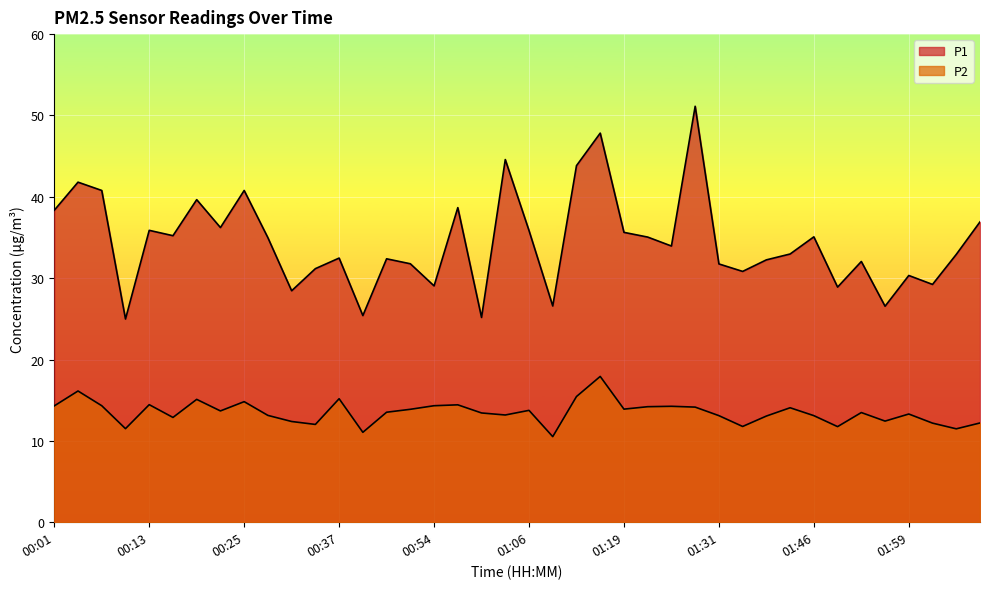

The value of P2 at 00:19 is 20.5. True or false?

False